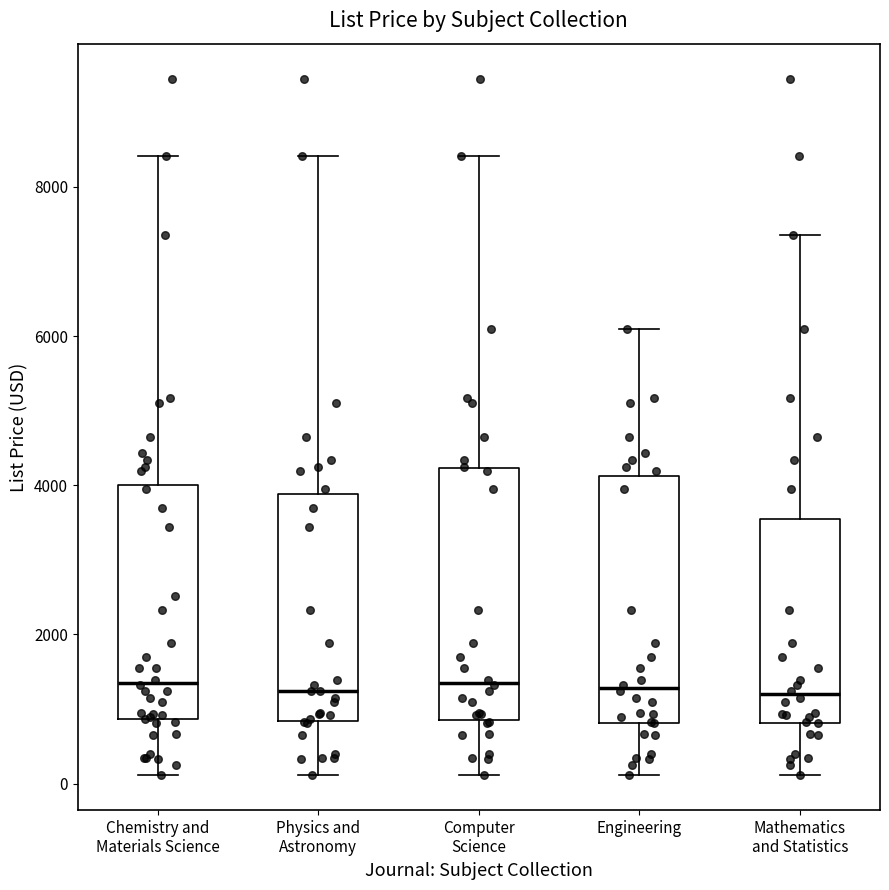

Reading left to right, read every box against the y-axis: the position of its median line, the range the box covers, and the ends of its whiskers. The values are not printed on the chart, so give them approximately, as read against the axis.

Chemistry and Materials Science: median 1400, box 800 to 4000, whiskers 200 to 8400
Physics and Astronomy: median 1200, box 800 to 3800, whiskers 200 to 8400
Computer Science: median 1400, box 800 to 4200, whiskers 200 to 8400
Engineering: median 1200, box 800 to 4200, whiskers 200 to 6200
Mathematics and Statistics: median 1200, box 800 to 3600, whiskers 200 to 7400